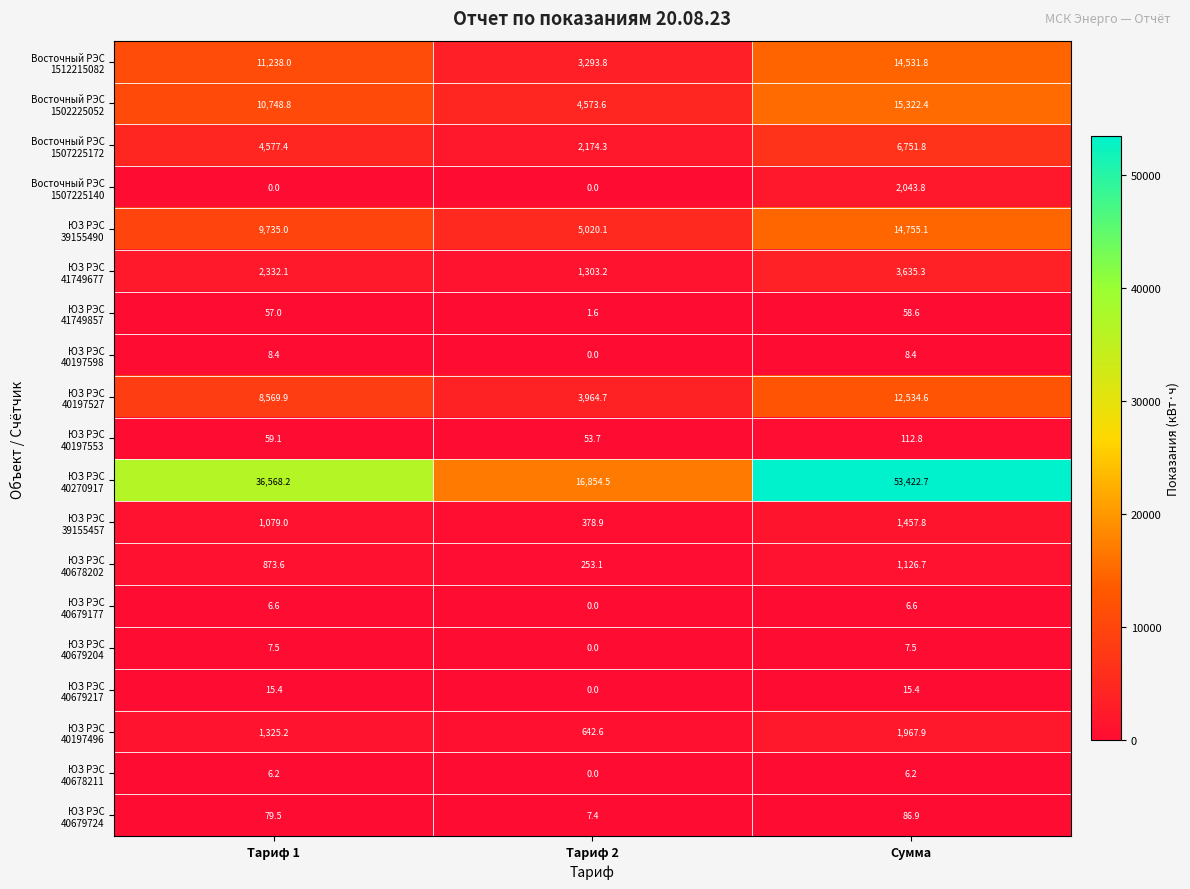

What is the greatest value displayed?

53422.7